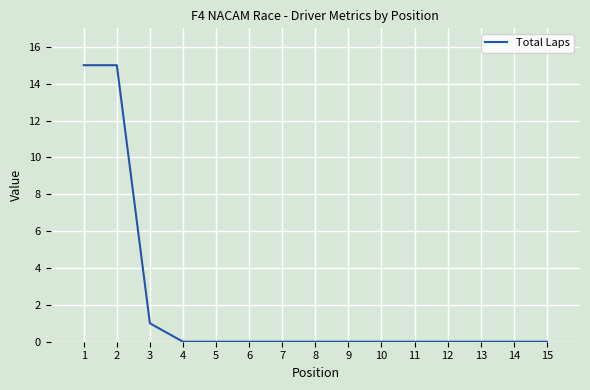

What is the difference between the maximum and minimum values?

15